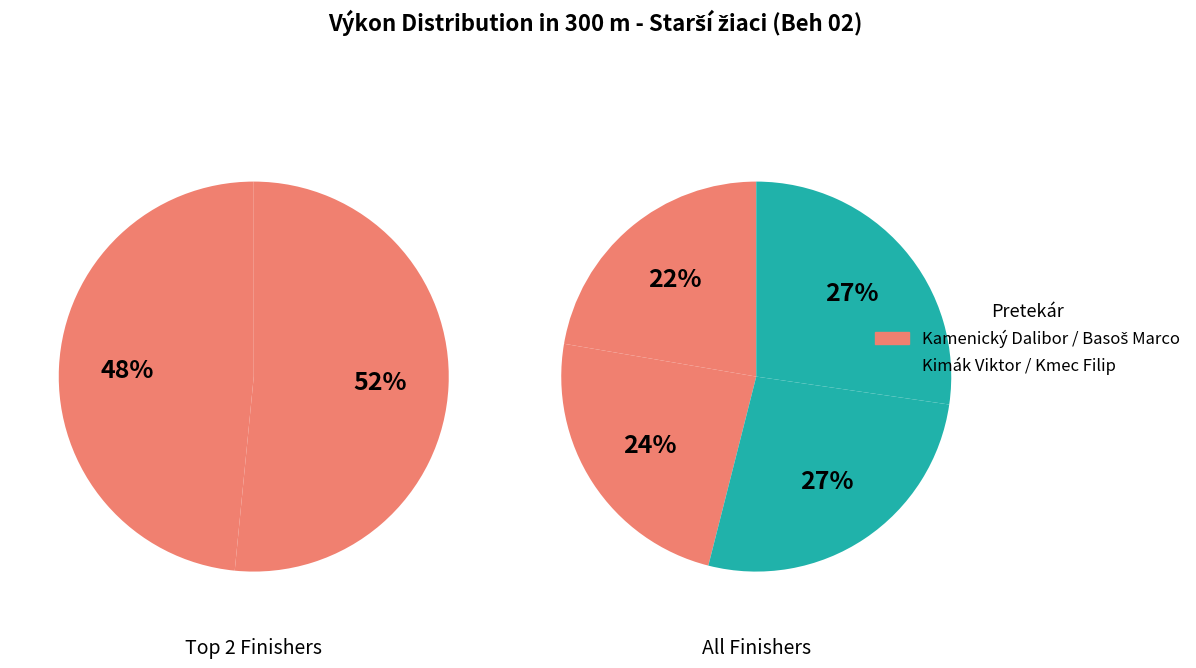

Rank the categories by value from highest to lowest.

Kmec Filip, Kimák Viktor, Basoš Marco, Kamenický Dalibor